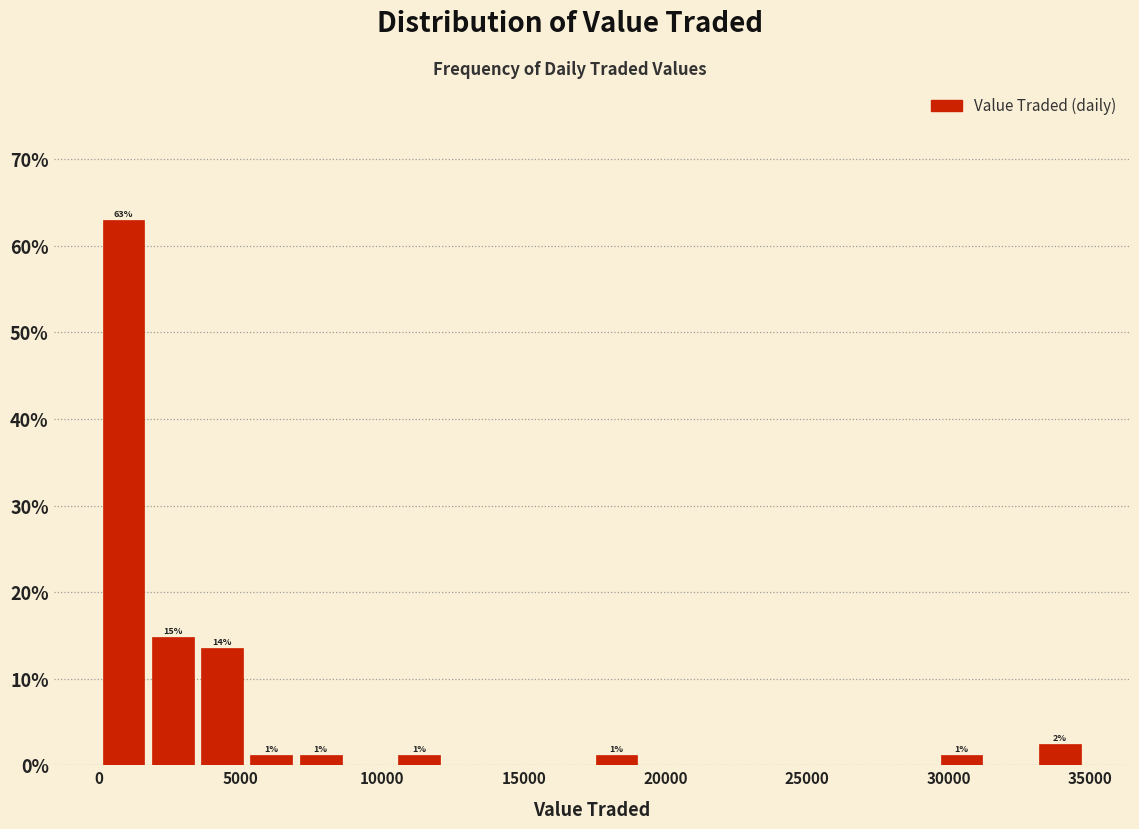

Around what value on the x-axis is the tallest bar? Give the approximate position of its centre, as read against the axis.

1000